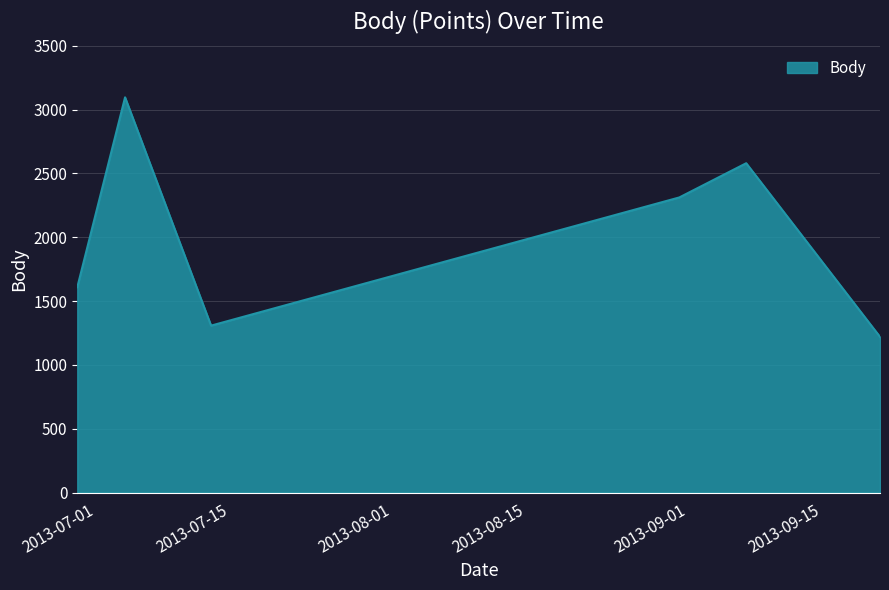

What is the minimum value shown in the chart?

1220